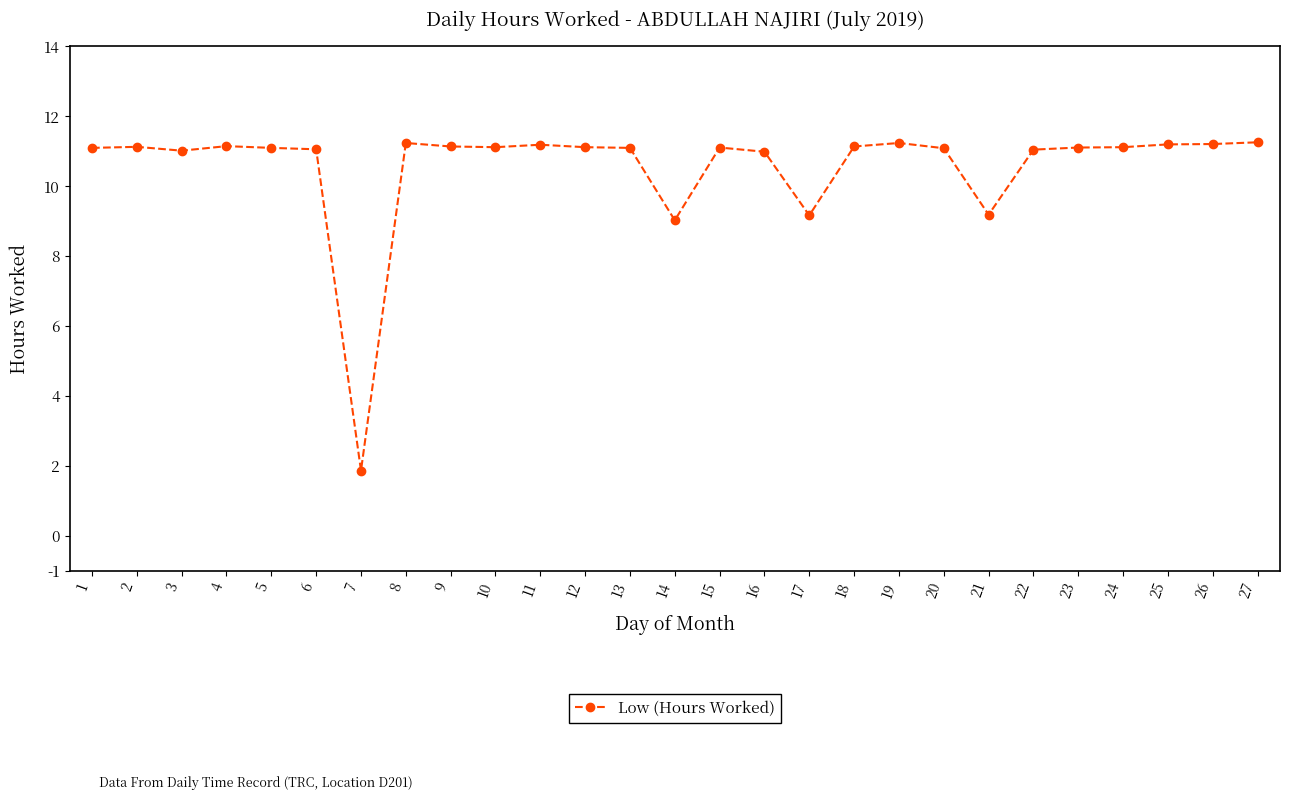

What is the minimum value shown in the chart?

1.9